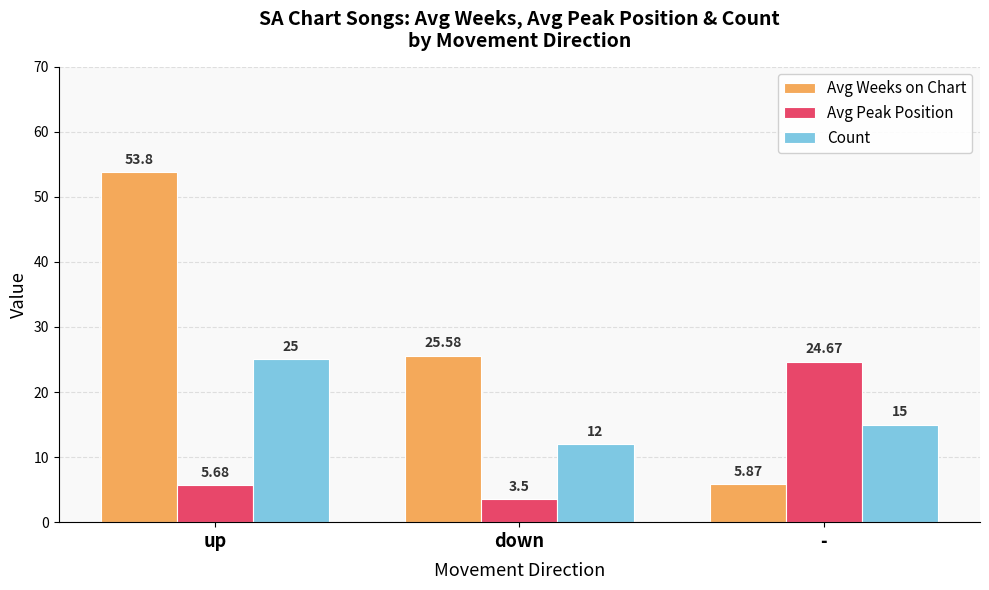

The Count series shows 26.5 at -. True or false?

False